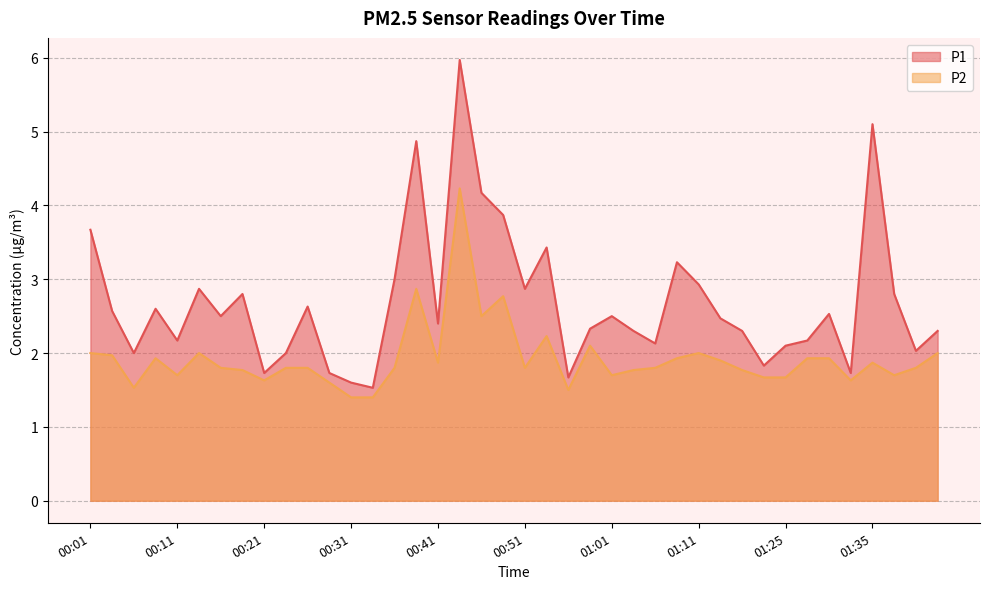

Which series has the largest range (max minus min)?

P1